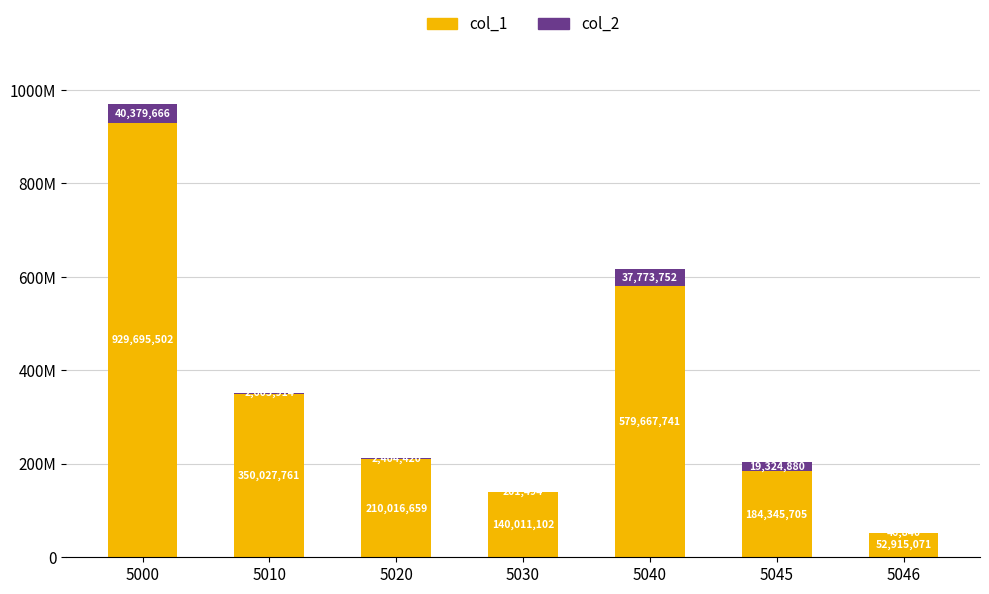

What are all the series names shown in the legend?

col_1, col_2